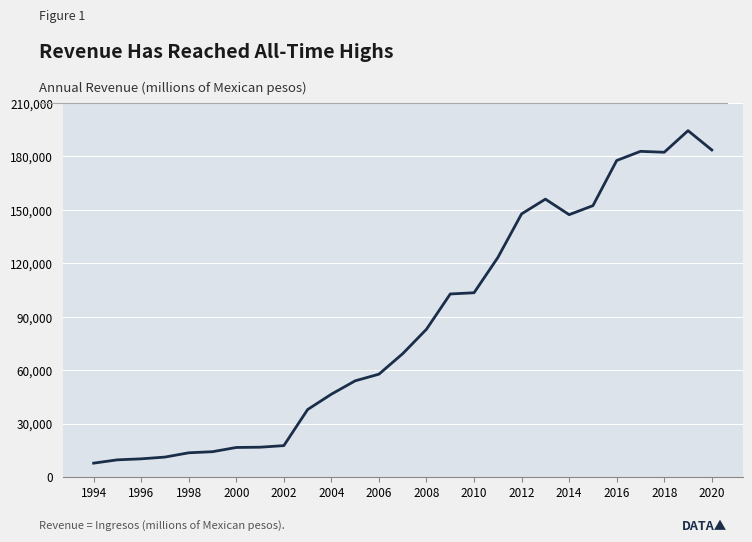

What is the minimum value shown in the chart?

7782.0